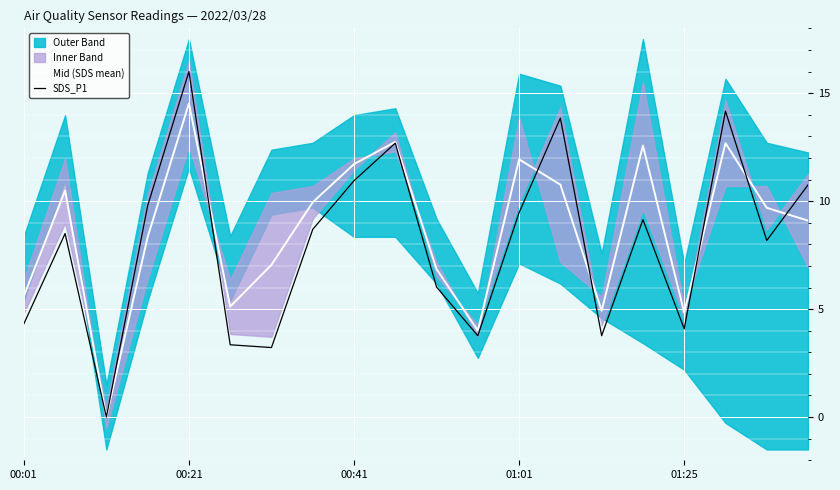

Between 9 and 17, which is larger?

9